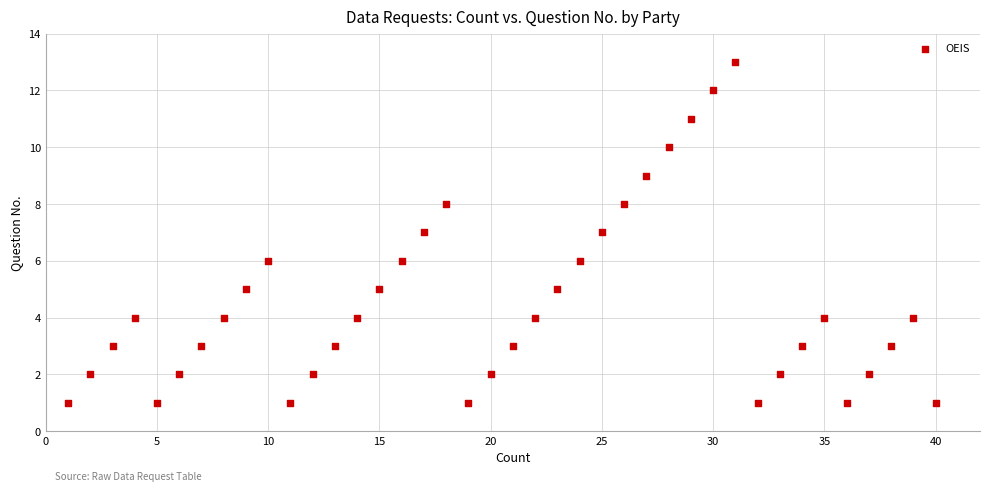

What is the range of Y values (max minus min)?

12